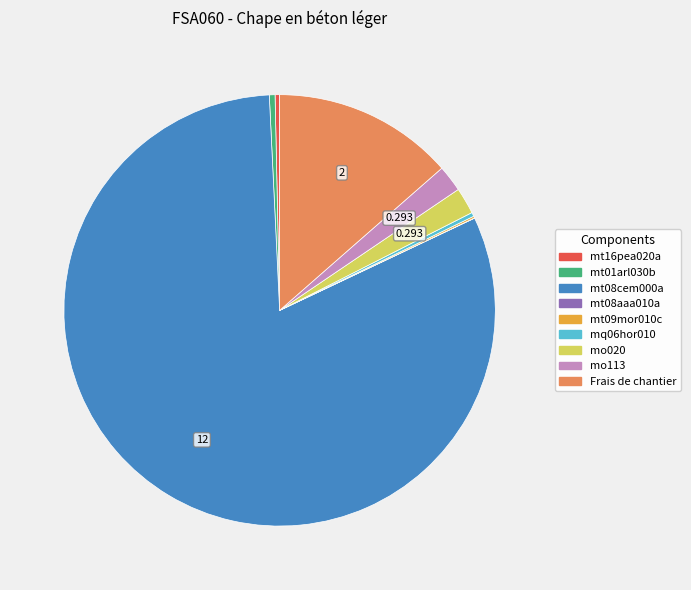

Does mo020 represent more than half of the total?

No